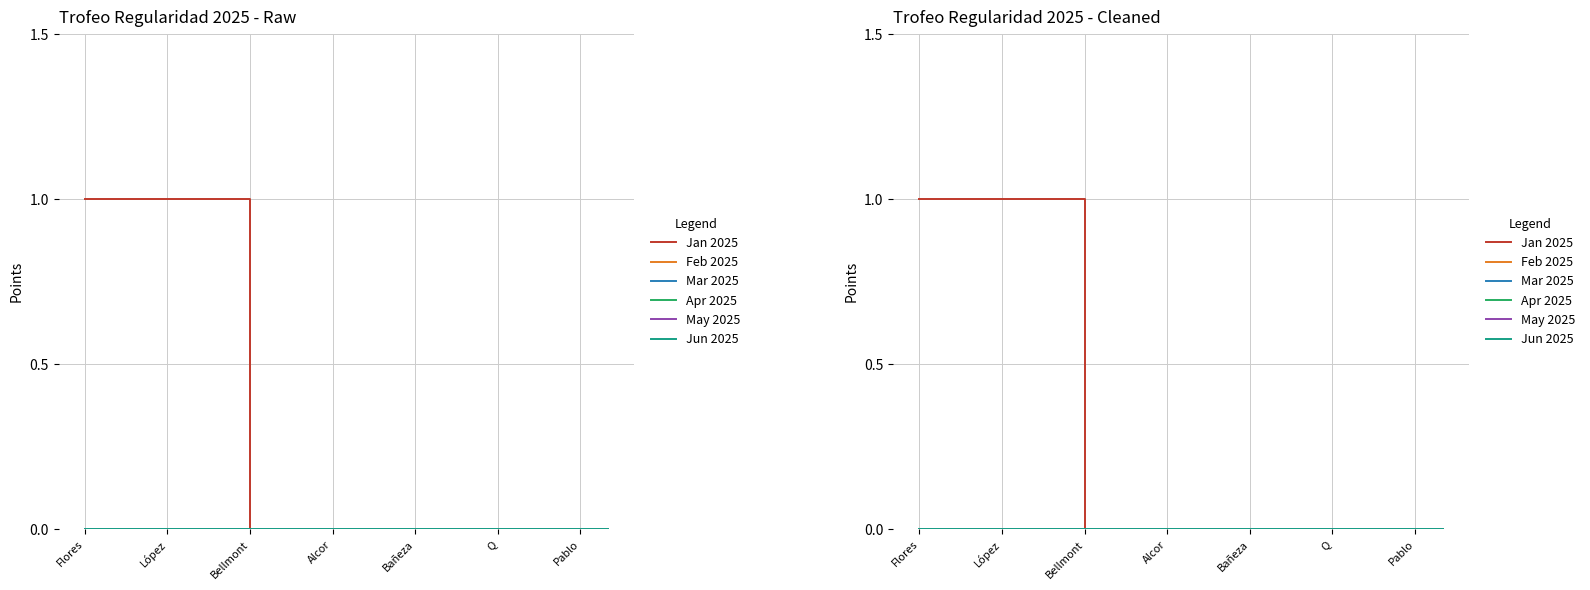

What are all the series names shown in the legend?

Jan 2025, Feb 2025, Mar 2025, Apr 2025, May 2025, Jun 2025